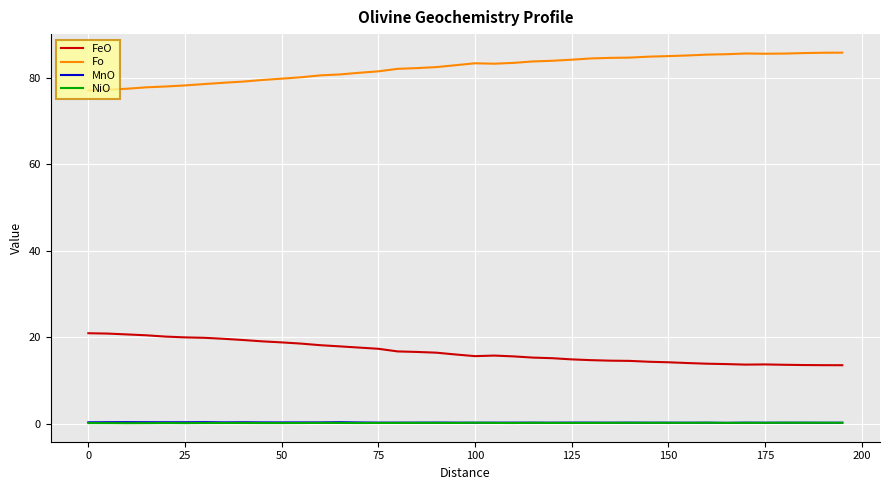

True or false: FeO and MnO cross at least once.

False